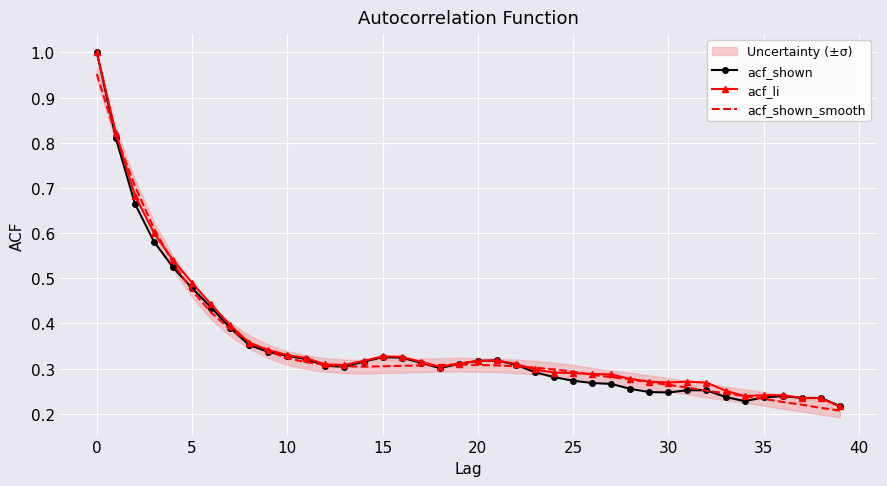

What is the sum of all acf_shown_smooth values?

14.0